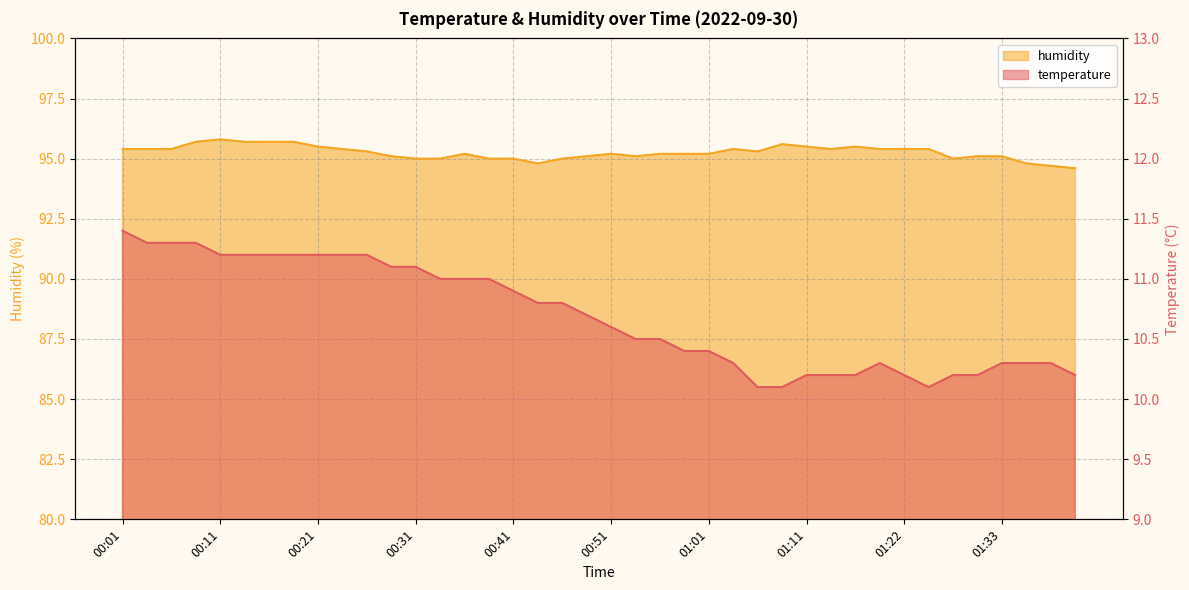

What is the value of the humidity point at the 7th from the left?

95.7